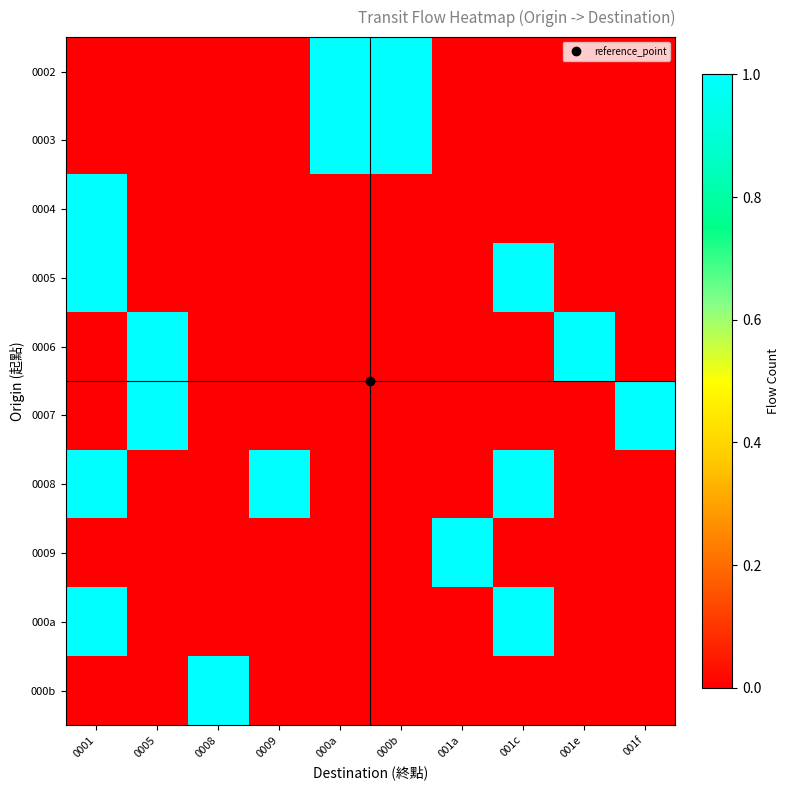

At how many categories does at least one series exceed 0?

10